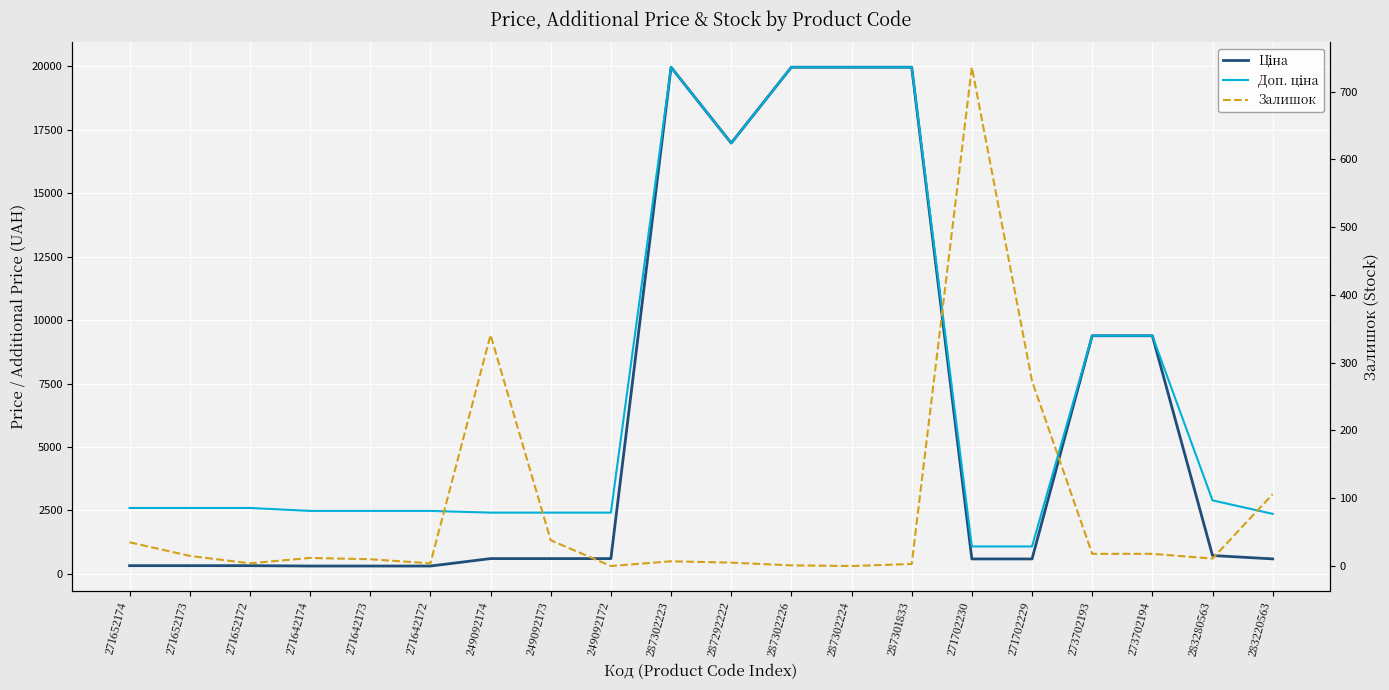

Which label corresponds to the smallest value in the chart?

249092172